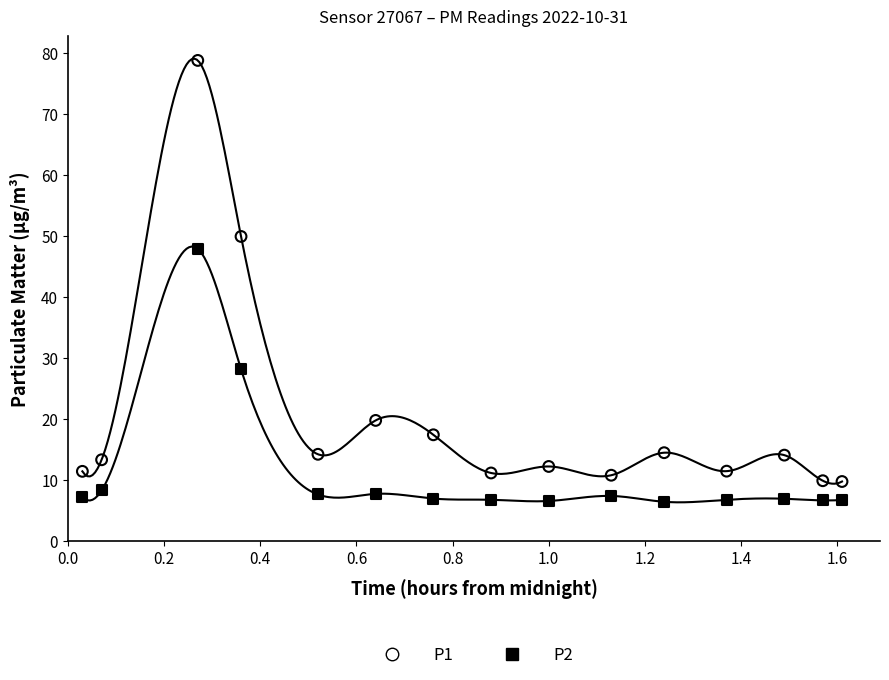

What are all the series names shown in the legend?

P1, P2